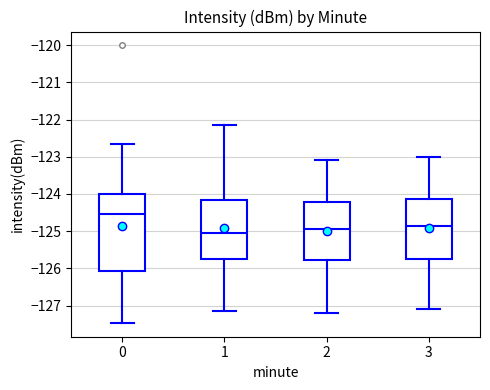

Where is the lower edge of the box at x = 1 on the y-axis? The values are not printed on the chart, so give them approximately, as read against the axis.

-125.7